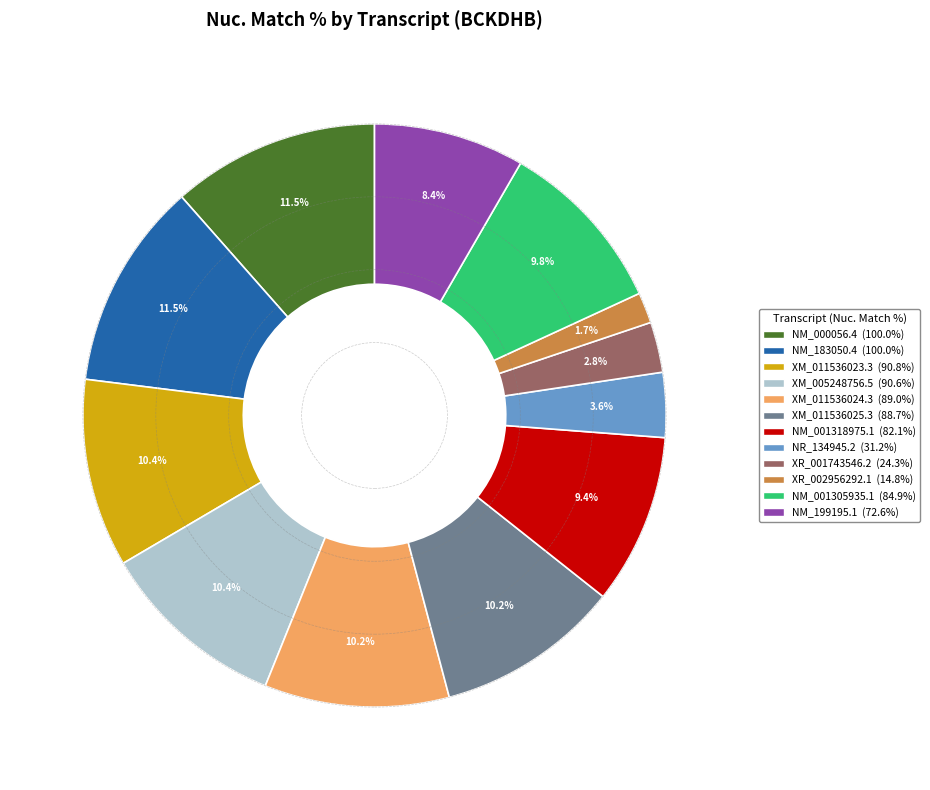

Between XR_001743546.2 and NM_001305935.1, which is larger?

NM_001305935.1